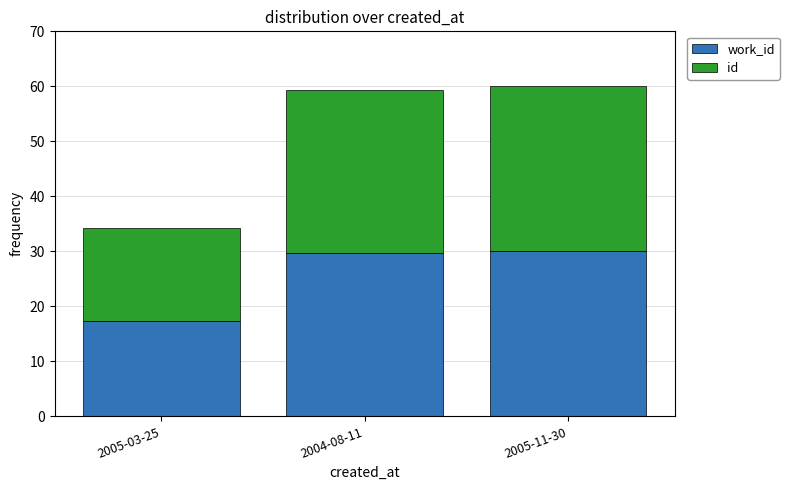

What is the total value across all series at 2005-03-25?

34.3